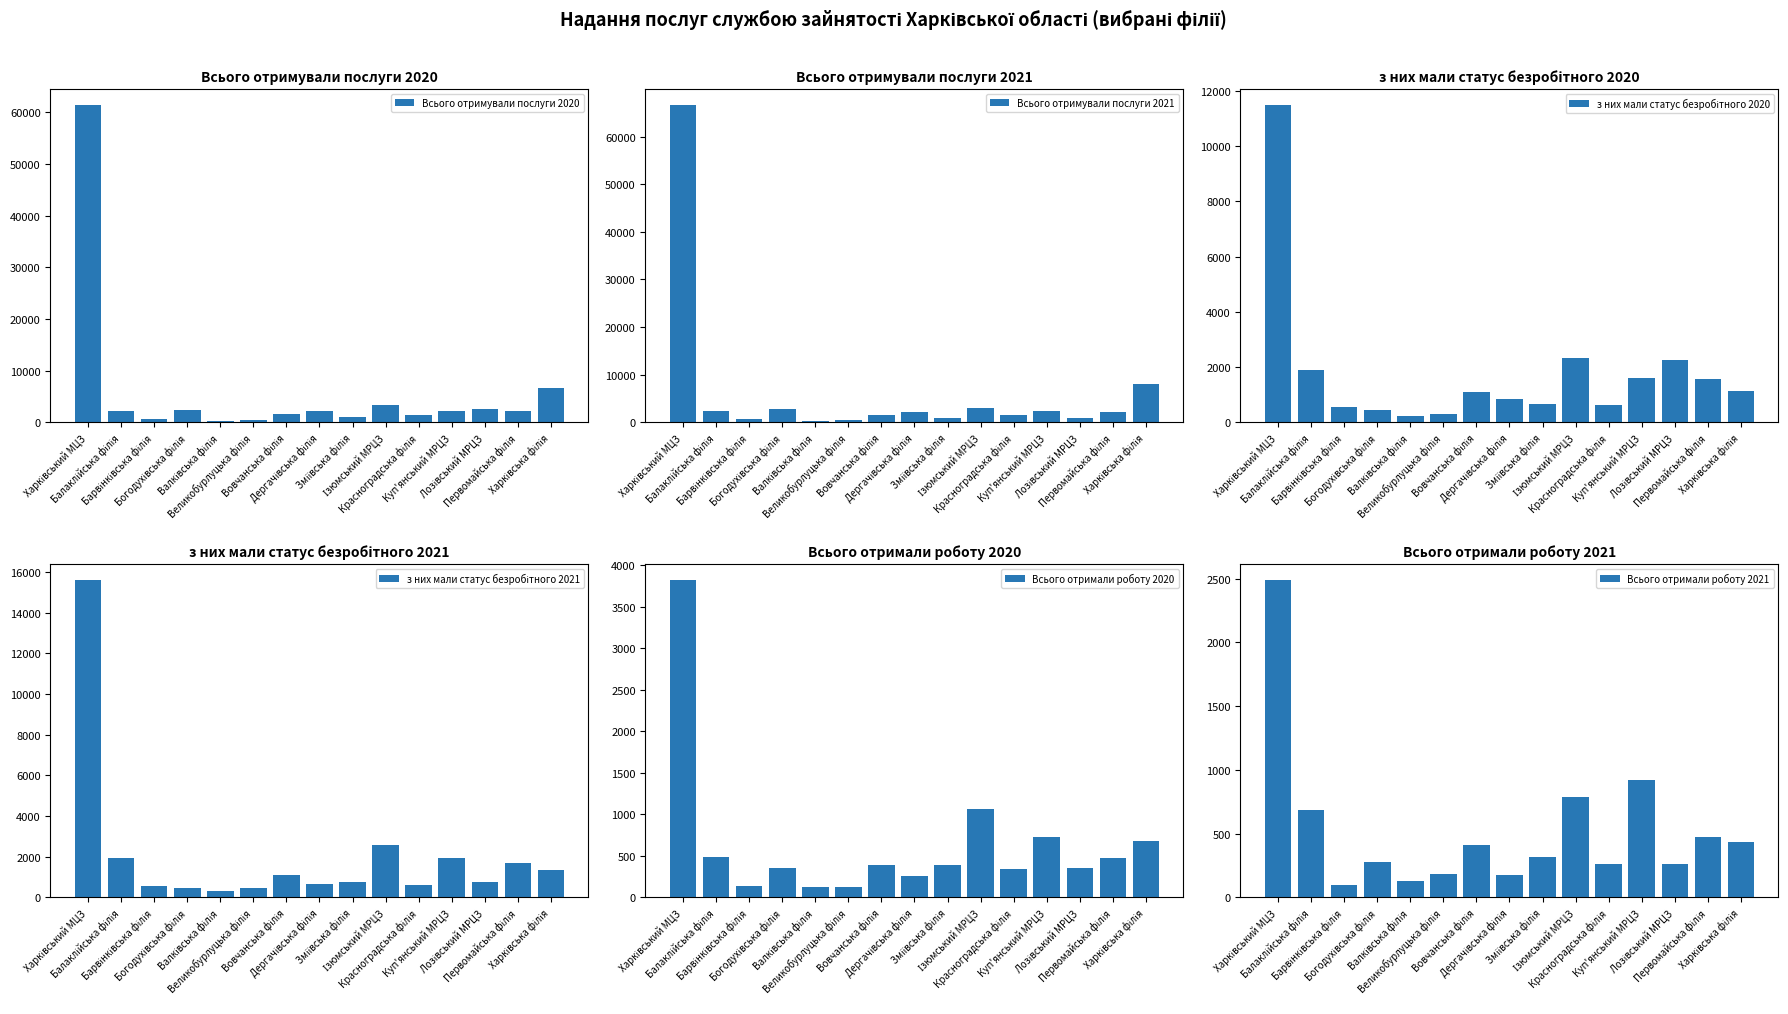

What is the label of the 9th bar from the right?

Вовчанська філія